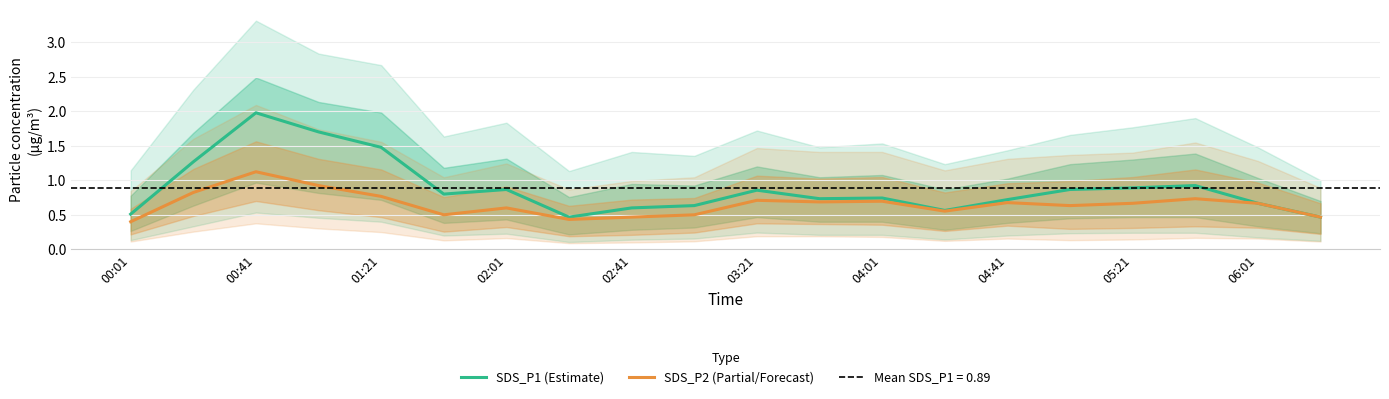

True or false: SDS_P1 (Estimate) and SDS_P2 (Partial/Forecast) intersect in this chart.

False